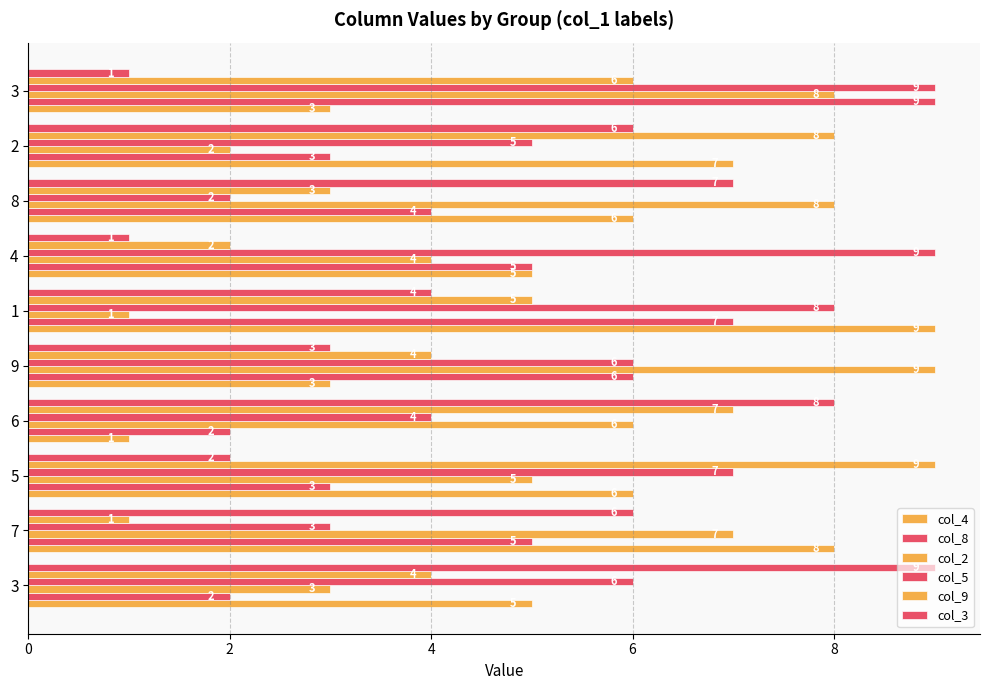

Count the col_8 values in the range 3 to 6.

6